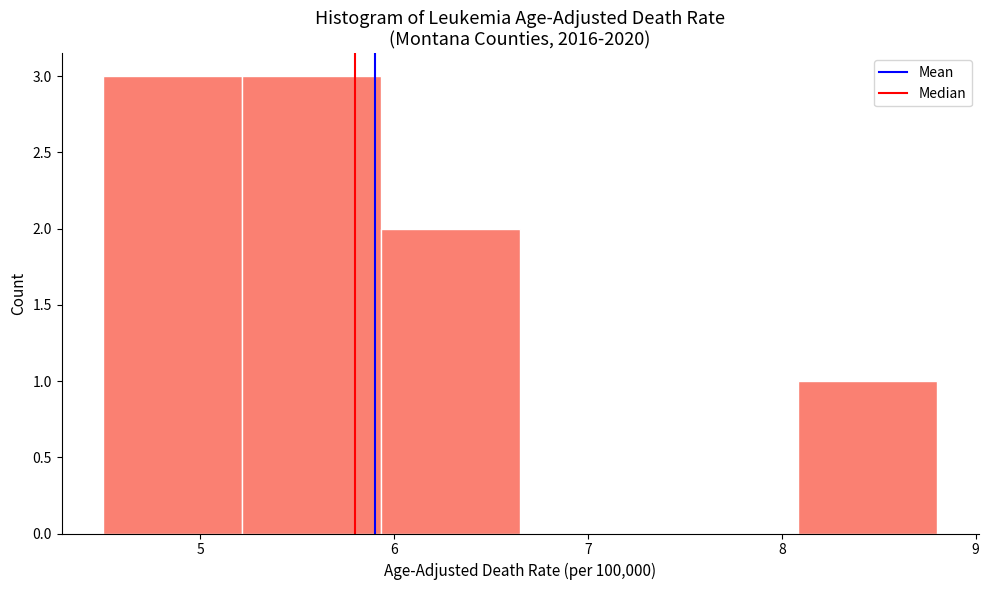

Reading left to right, transcribe this chart: for each bar, give the range it covers on the x-axis and its height. Neither the bar edges nor the heights are printed on the chart, so give them approximately, as read against the axes.

4.5 to 5.2: 3
5.2 to 5.9: 3
5.9 to 6.7: 2
6.7 to 7.4: 0
7.4 to 8.1: 0
8.1 to 8.8: 1